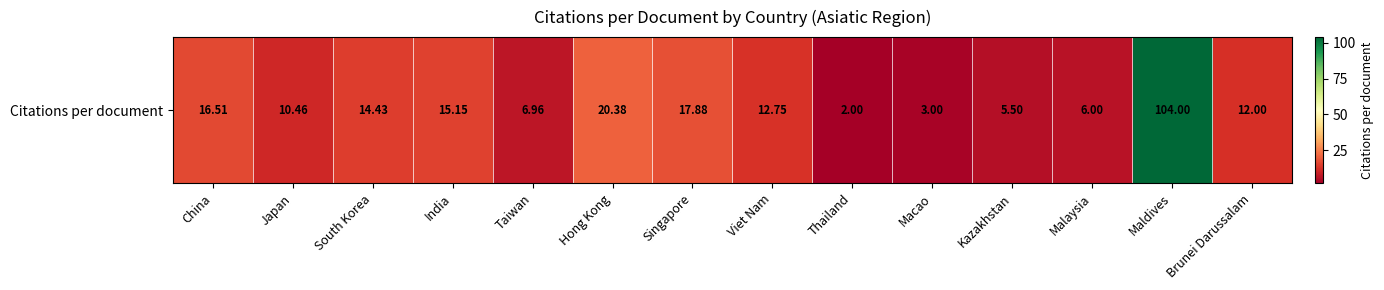

List the labels in order of value, largest first.

Maldives, Hong Kong, Singapore, China, India, South Korea, Viet Nam, Brunei Darussalam, Japan, Taiwan, Malaysia, Kazakhstan, Macao, Thailand